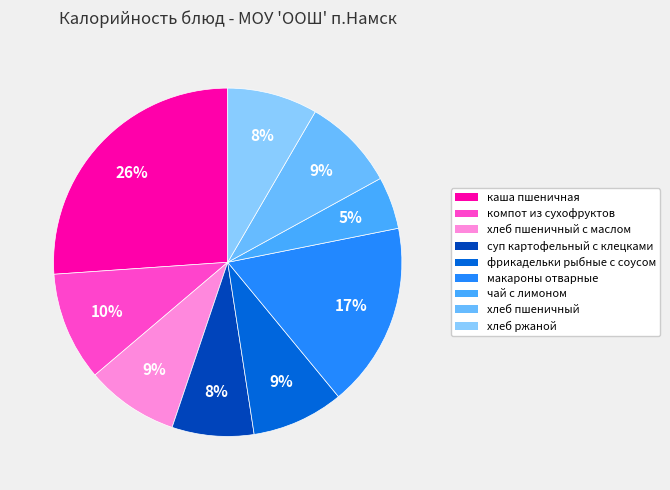

The компот из сухофруктов slice represents 1% of the pie. True or false?

False